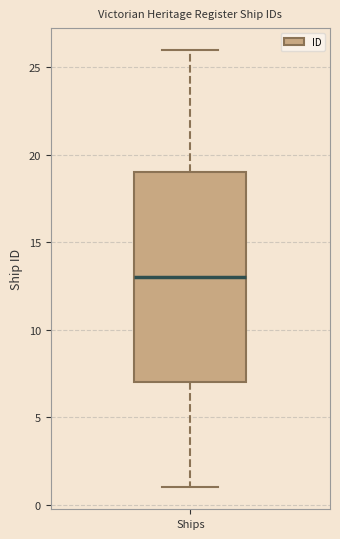

Where does the upper whisker of the box for Ships end on the y-axis? The values are not printed on the chart, so give them approximately, as read against the axis.

26